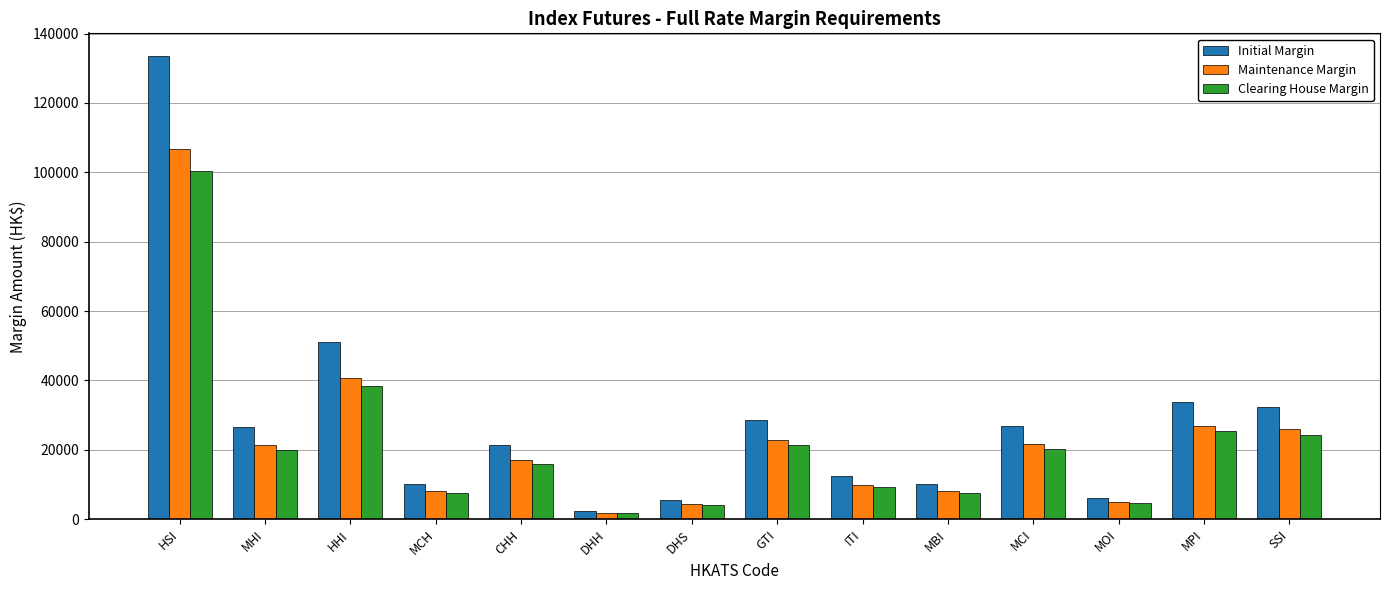

Which series has the largest range (max minus min)?

Initial Margin